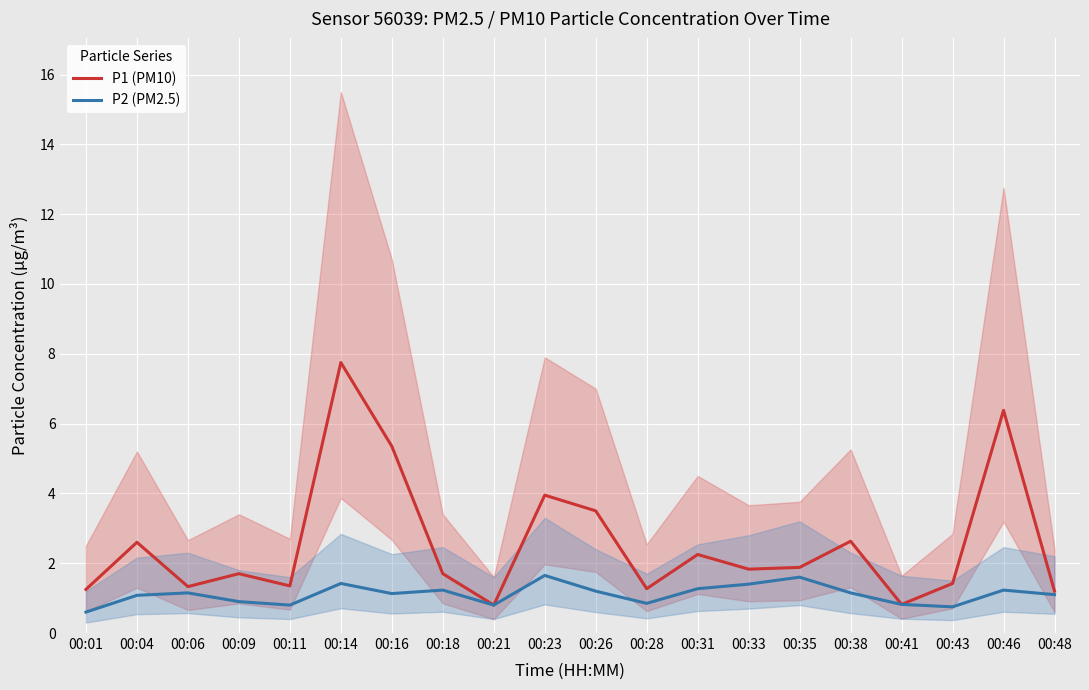

Reading right to left, extract all data points from this chart.

P1 (PM10): 1.2	6.4	1.4	0.8	2.6	1.9	1.8	2.2	1.3	3.5	4.0	0.8	1.7	5.3	7.8	1.4	1.7	1.3	2.6	1.2
P2 (PM2.5): 1.1	1.2	0.8	0.8	1.1	1.6	1.4	1.3	0.8	1.2	1.6	0.8	1.2	1.1	1.4	0.8	0.9	1.1	1.1	0.6